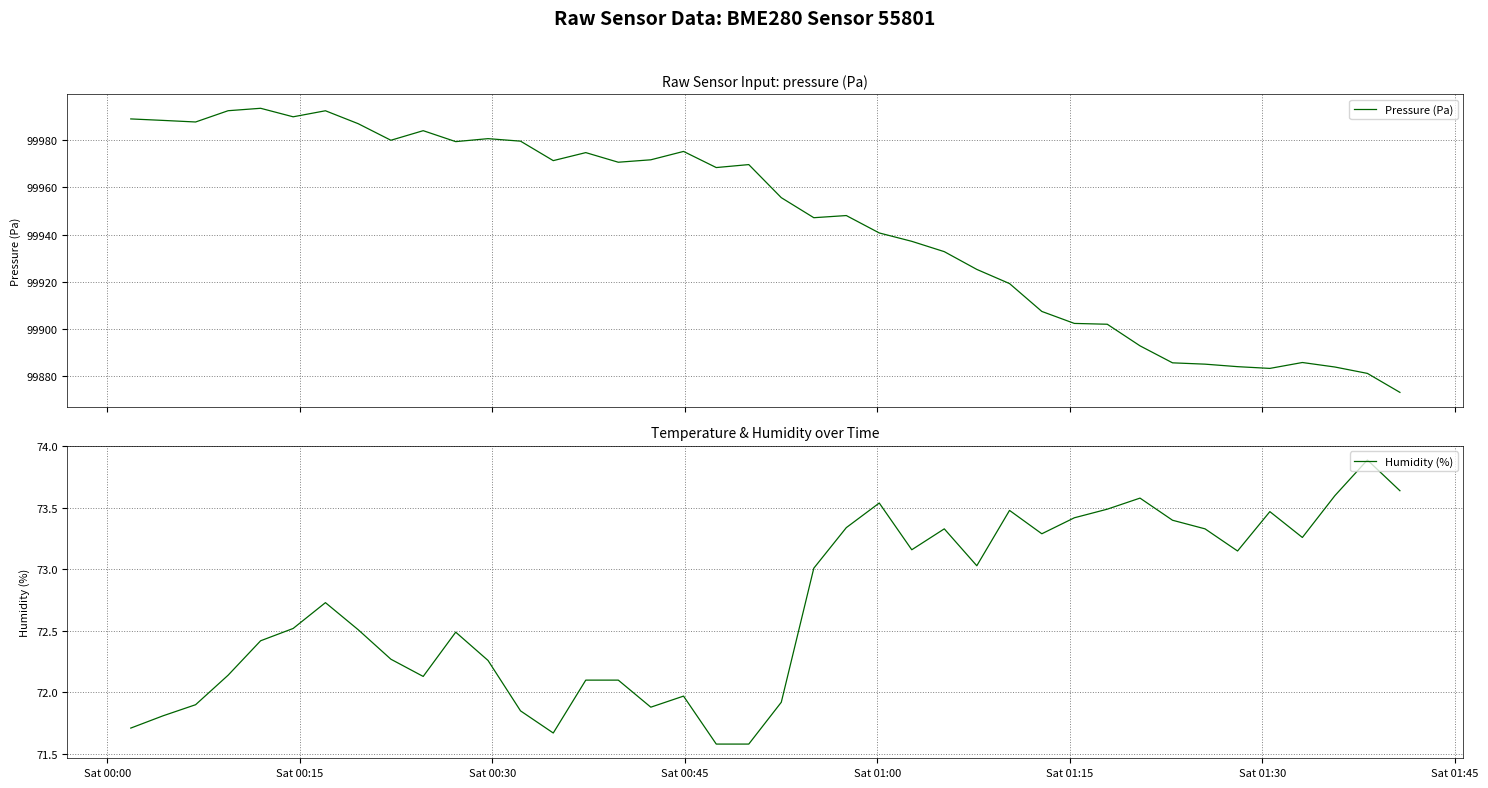

Where does the Pressure (Pa) series first go above 99968?

Sat 00:00